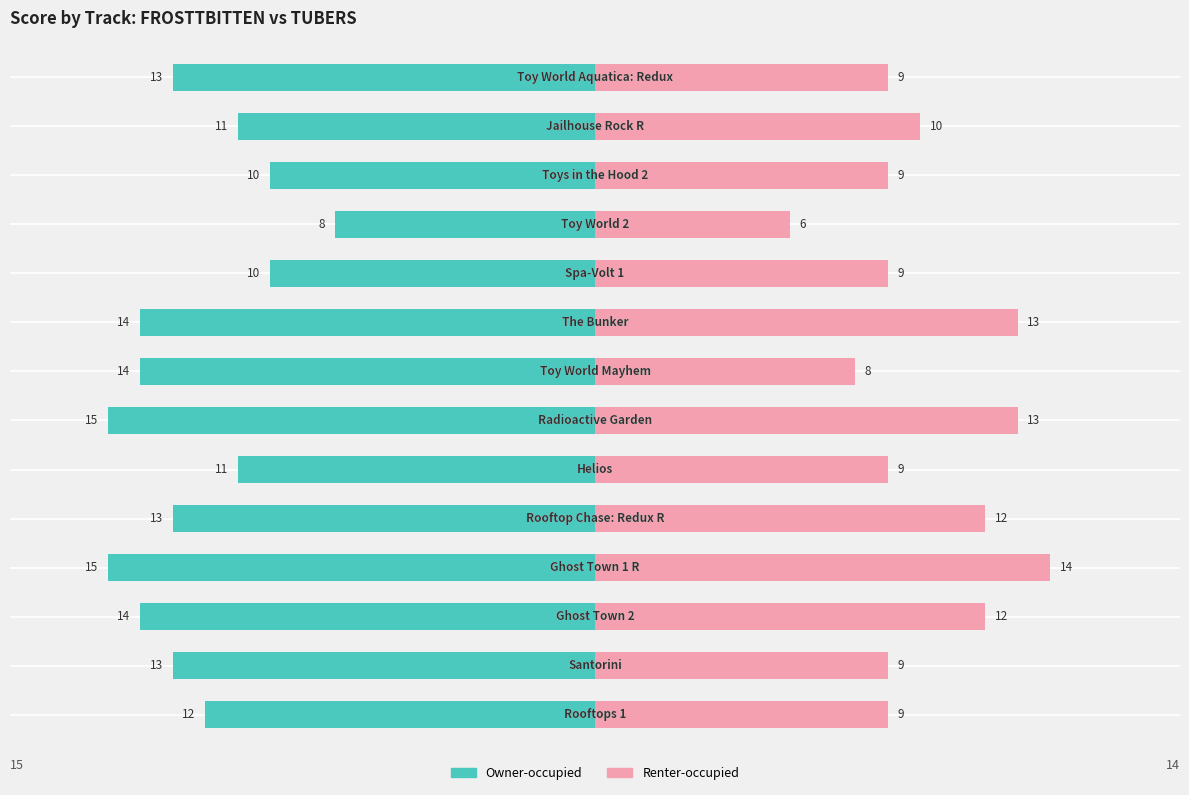

Reading left to right, extract all data points from this chart.

Owner-occupied: -12	-13	-14	-15	-13	-11	-15	-14	-14	-10	-8	-10	-11	-13
Renter-occupied: 9	9	12	14	12	9	13	8	13	9	6	9	10	9